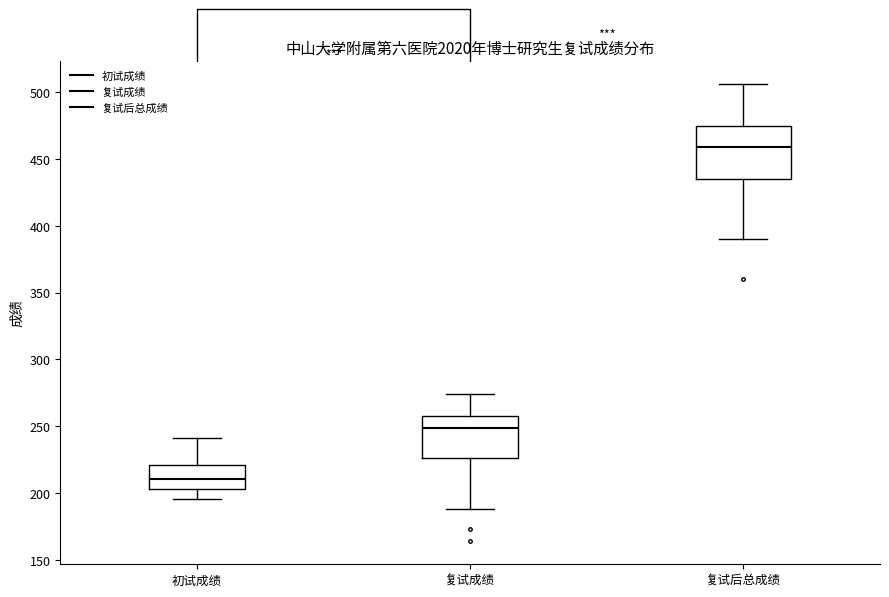

Reading left to right, transcribe this box plot: for each box, give where its median line is, the range the box spans, and where its two whiskers end, as read against the y-axis. The values are not printed on the chart, so give them approximately, as read against the axis.

初试成绩: median 210, box 205 to 220, whiskers 195 to 240
复试成绩: median 250, box 225 to 255, whiskers 190 to 275
复试后总成绩: median 460, box 435 to 475, whiskers 390 to 505